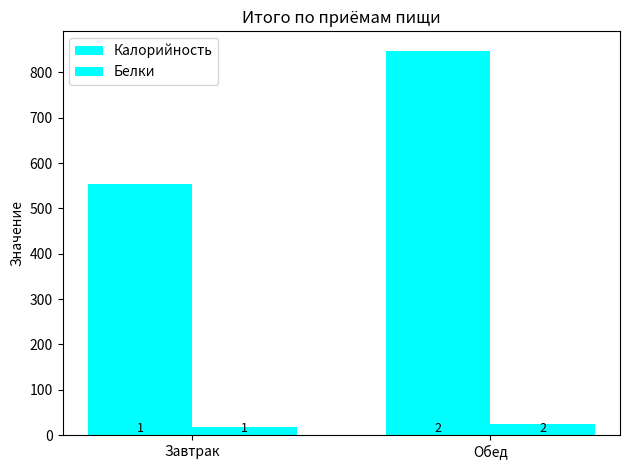

At which label does Калорийность first exceed 848?

Обед